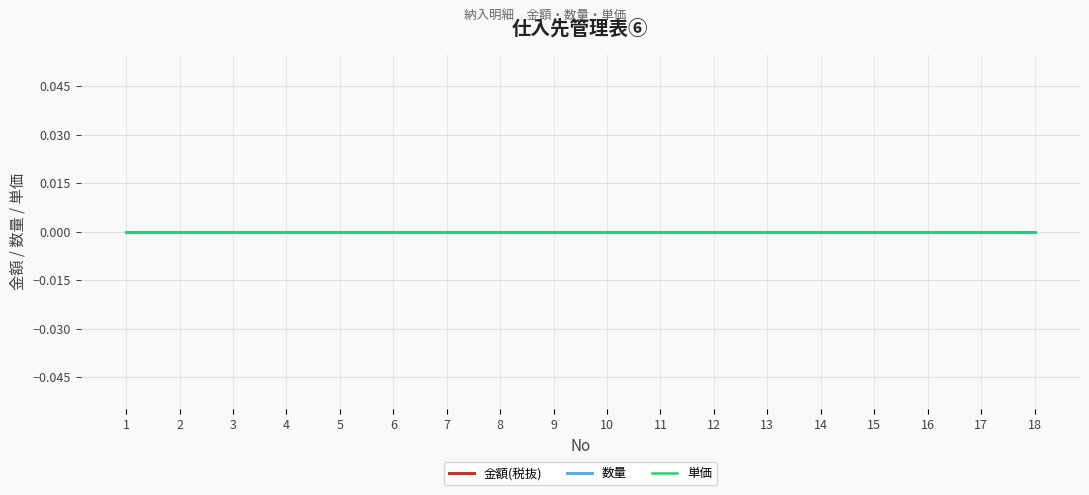

True or false: 金額(税抜) has a value of 0 at 18.

True